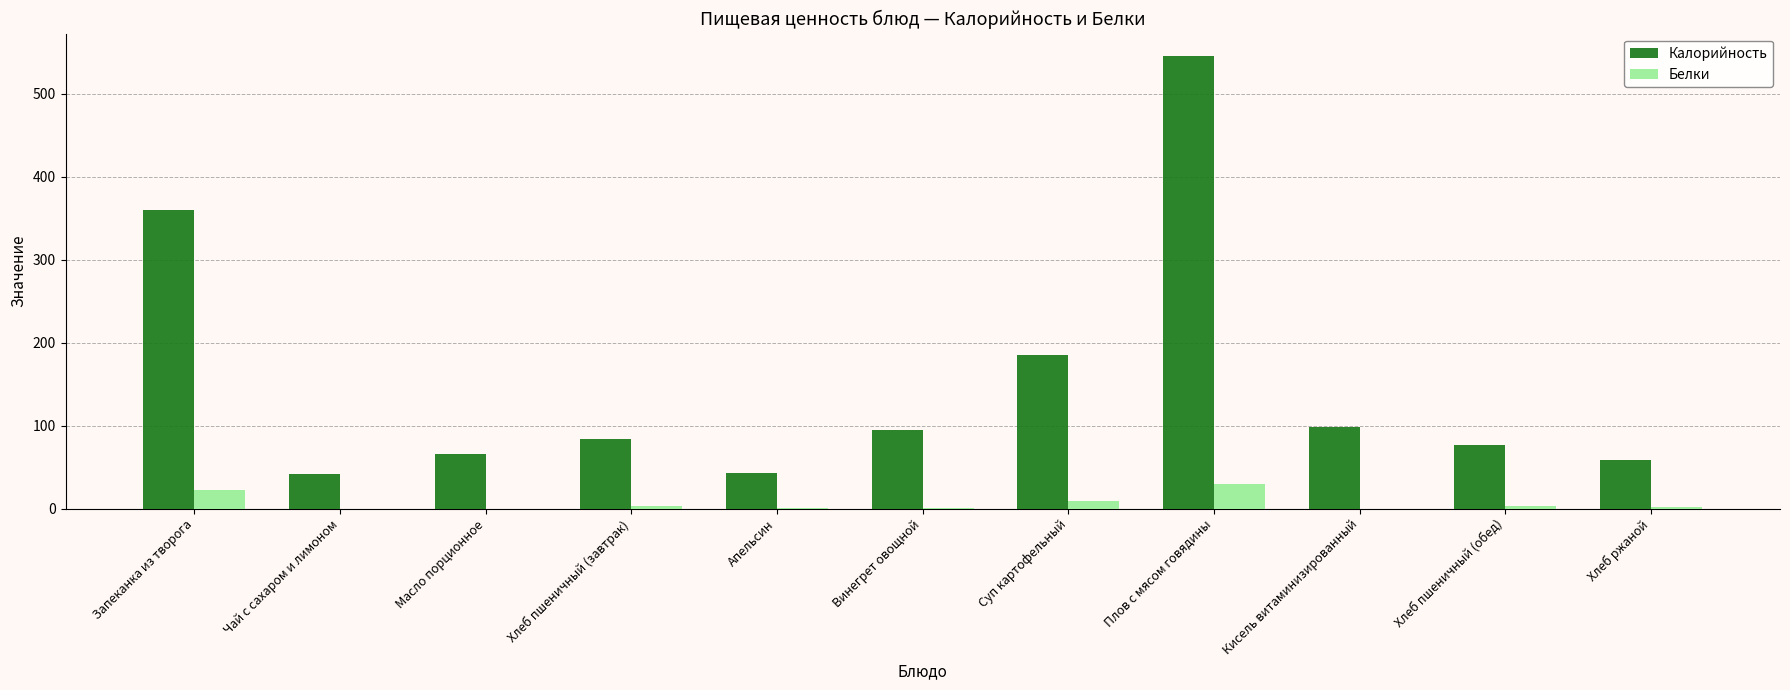

The value of Белки at Суп картофельный is 9. True or false?

True